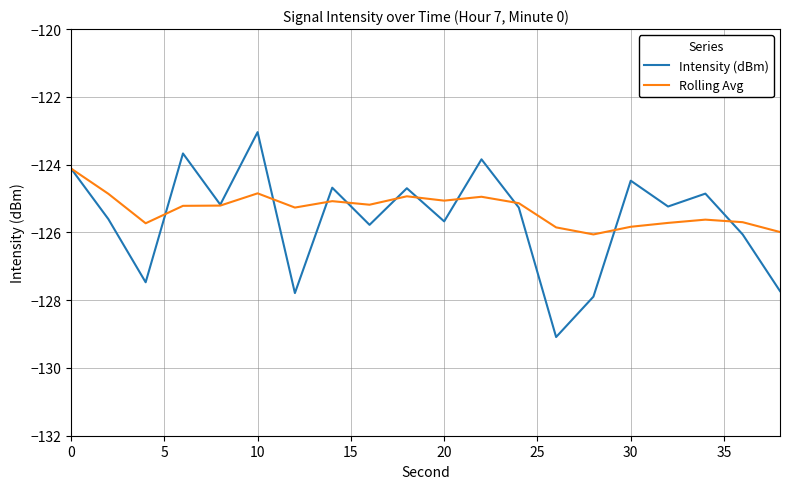

Which series has the largest range (max minus min)?

Intensity (dBm)